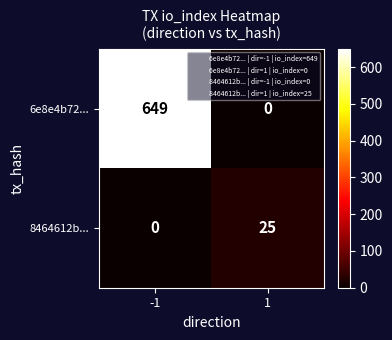

List the series in order of their overall mean, lowest first.

8464612b..., 6e8e4b72...